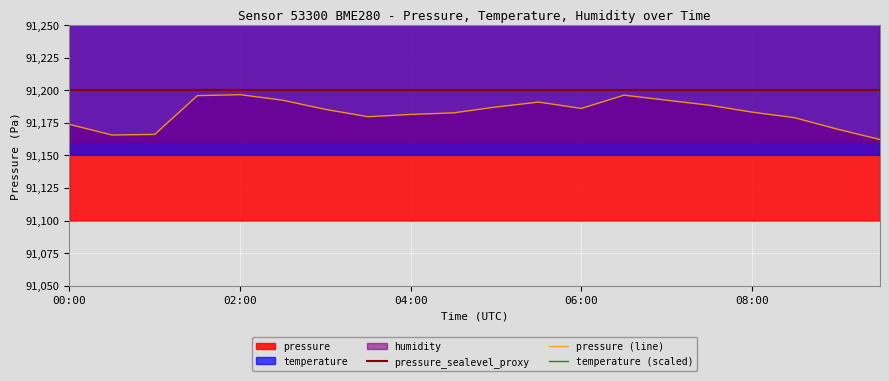

What is the lowest value of the pressure (line) series?

91162.2